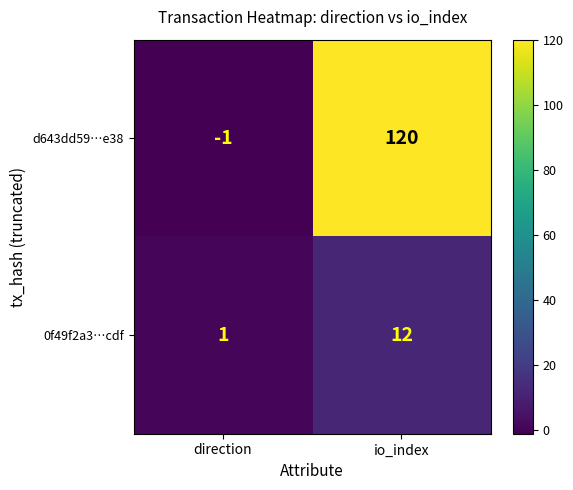

Which series has the widest spread of values?

d643dd59…e38